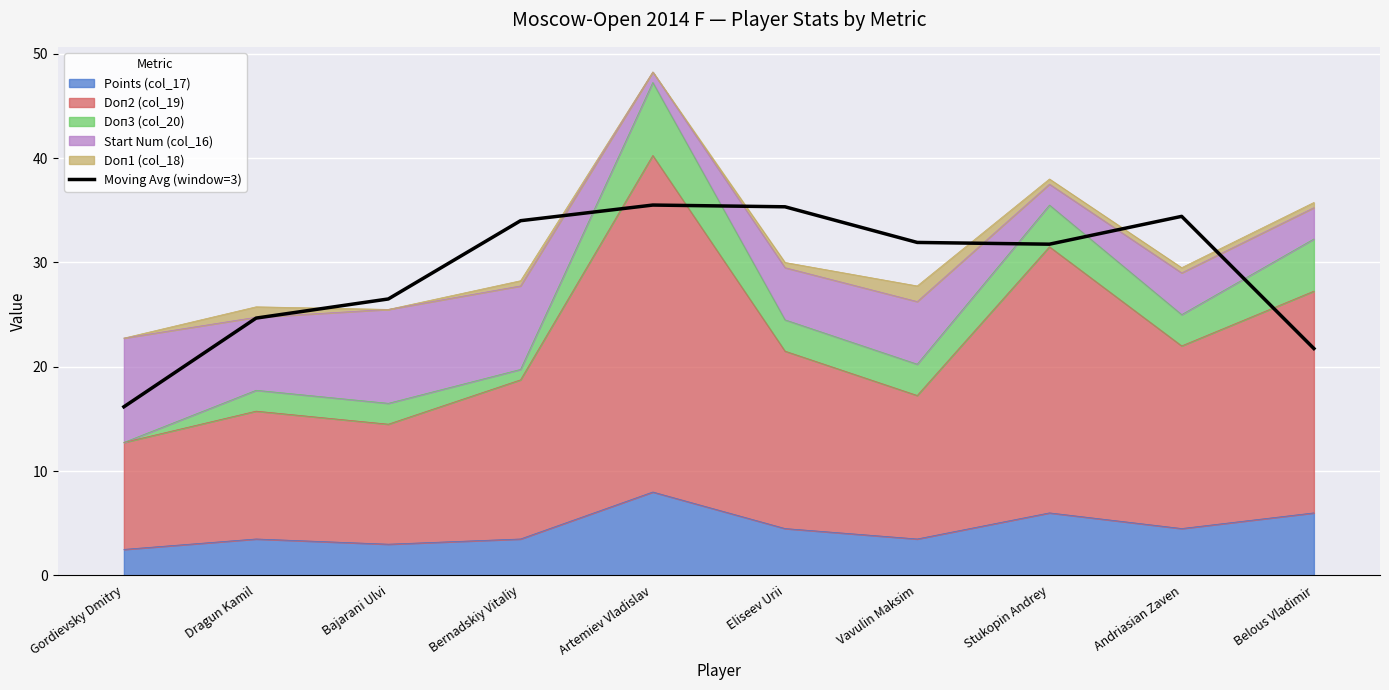

What value does the data have at Stukopin Andrey?

31.7